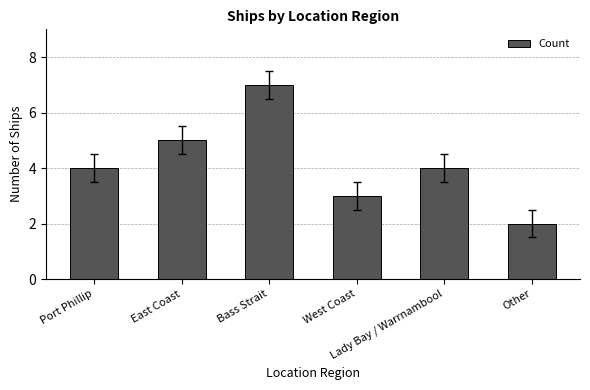

What is the average value?

4